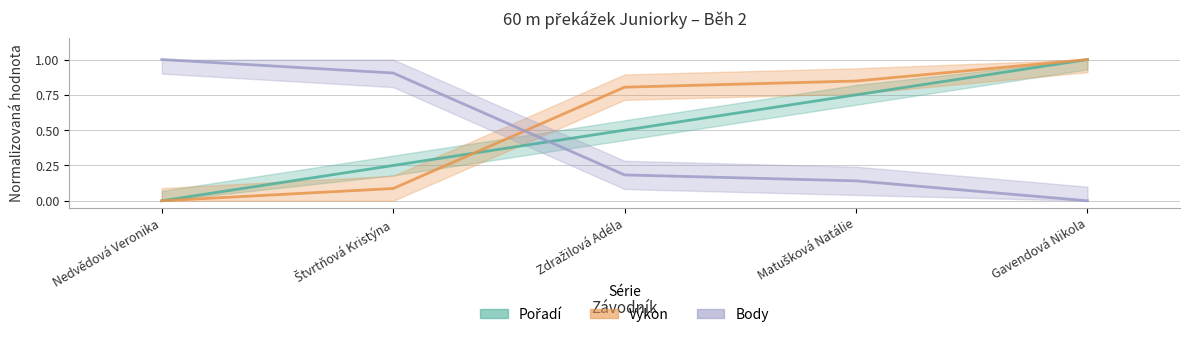

What are all the series names shown in the legend?

Pořadí, Výkon, Body